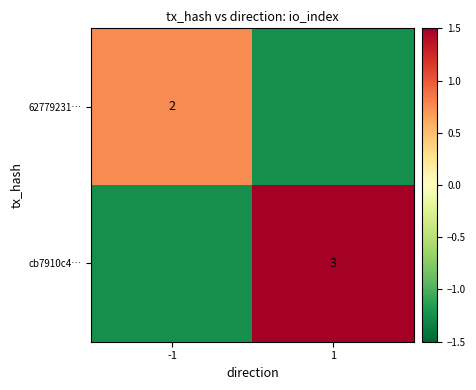

Is the value of cb7910c4… at 1 greater than the value of 62779231… at -1?

Yes